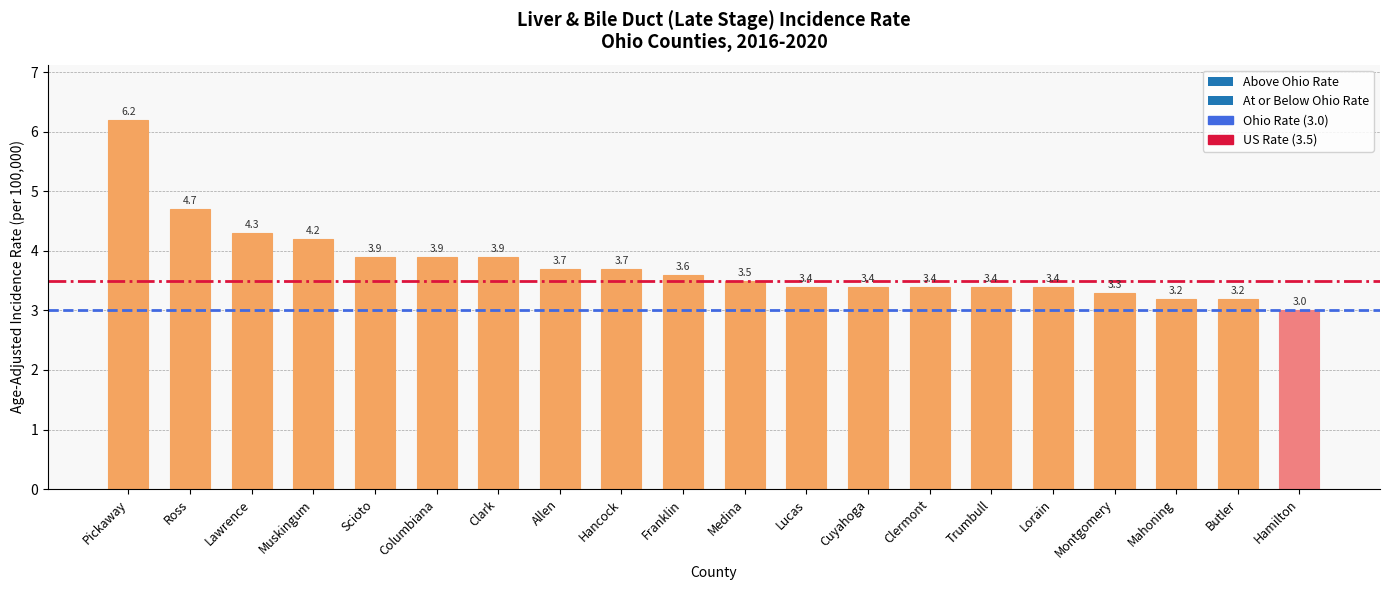

What is the label of the 6th bar from the left?

Columbiana